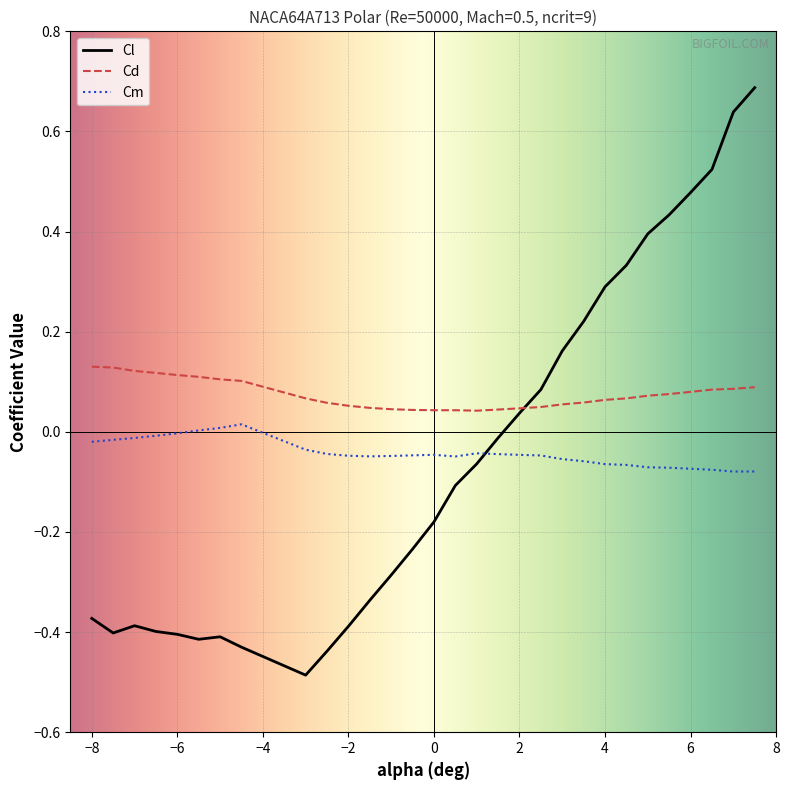

After their last crossing, which series has the higher values: Cd or Cl?

Cl